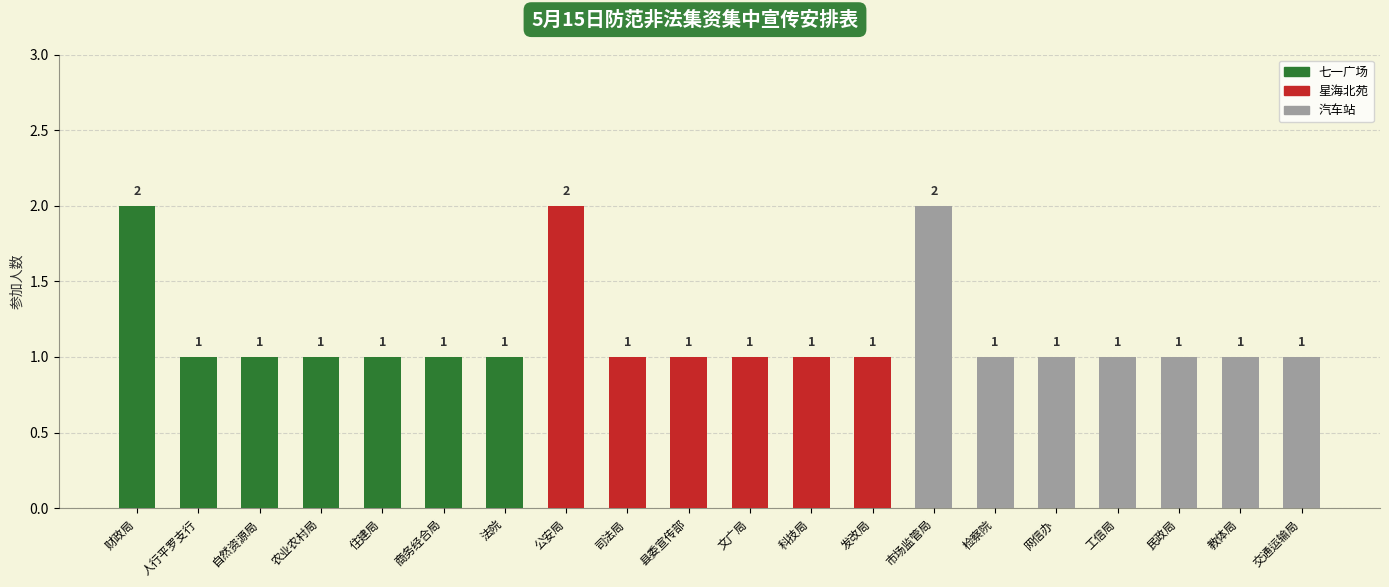

List the labels in order of value, largest first.

财政局, 公安局, 市场监管局, 人行平罗支行, 自然资源局, 农业农村局, 住建局, 商务经合局, 法院, 司法局, 县委宣传部, 文广局, 科技局, 发改局, 检察院, 网信办, 工信局, 民政局, 教体局, 交通运输局